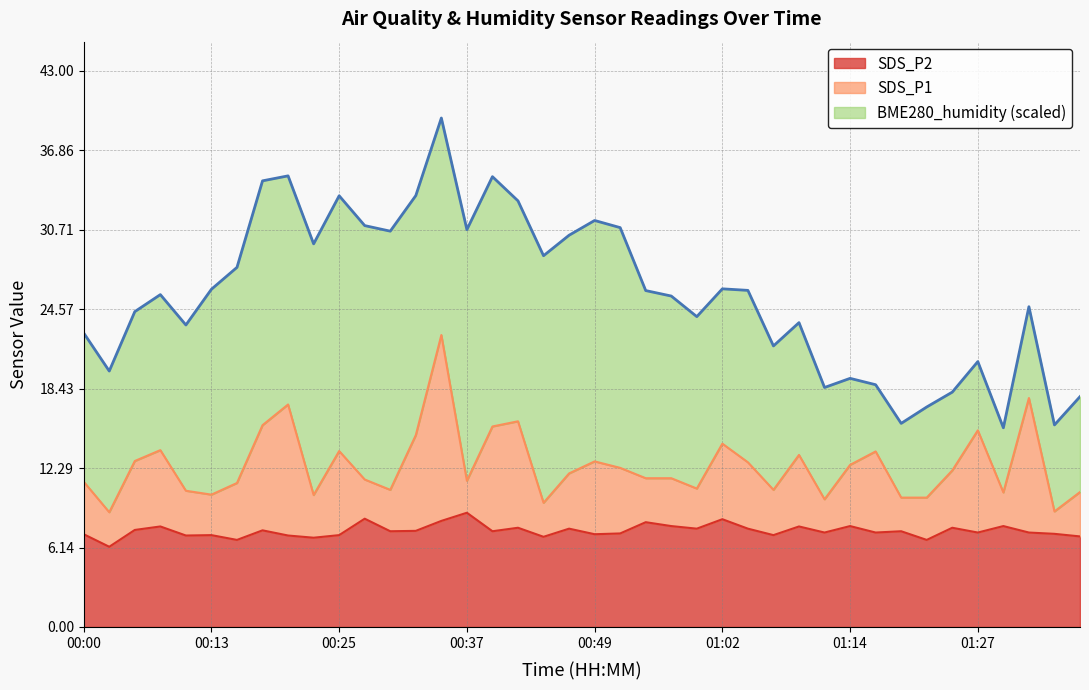

Does the chart display data point markers on the line(s)?

No